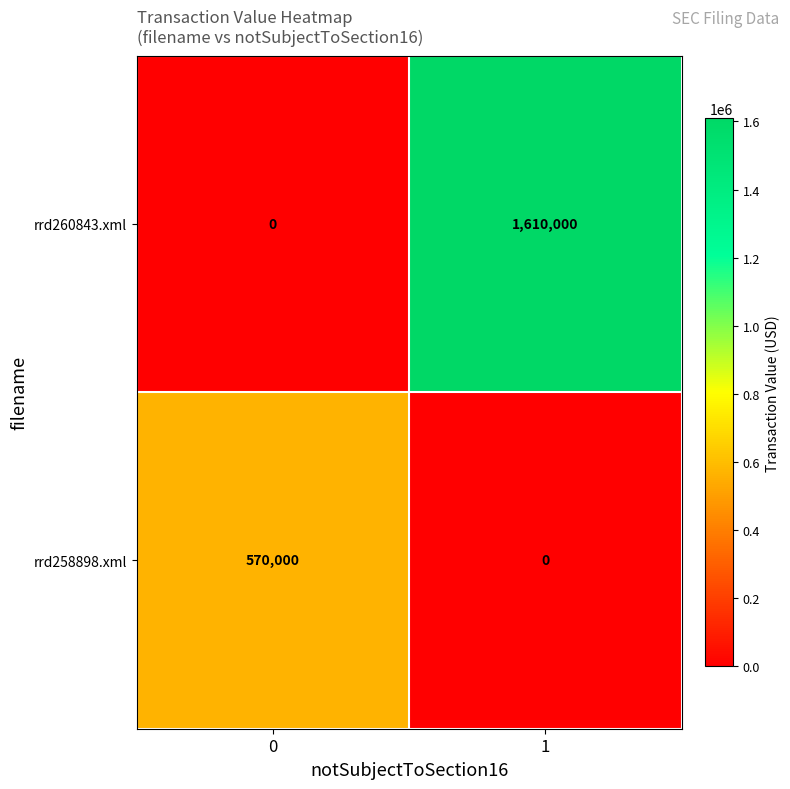

Which category has the highest value across all series?

1